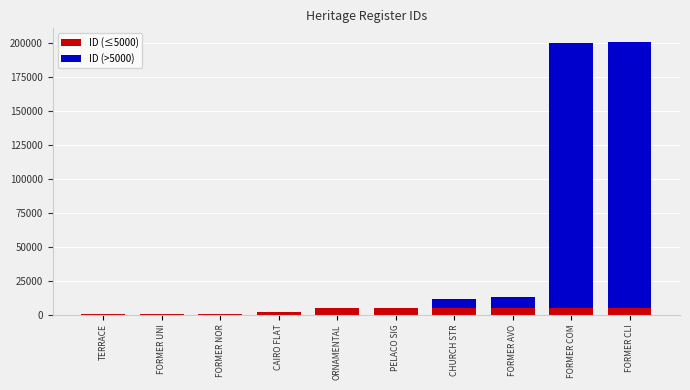

What is the total value across all series at FORMER AVO?

12856